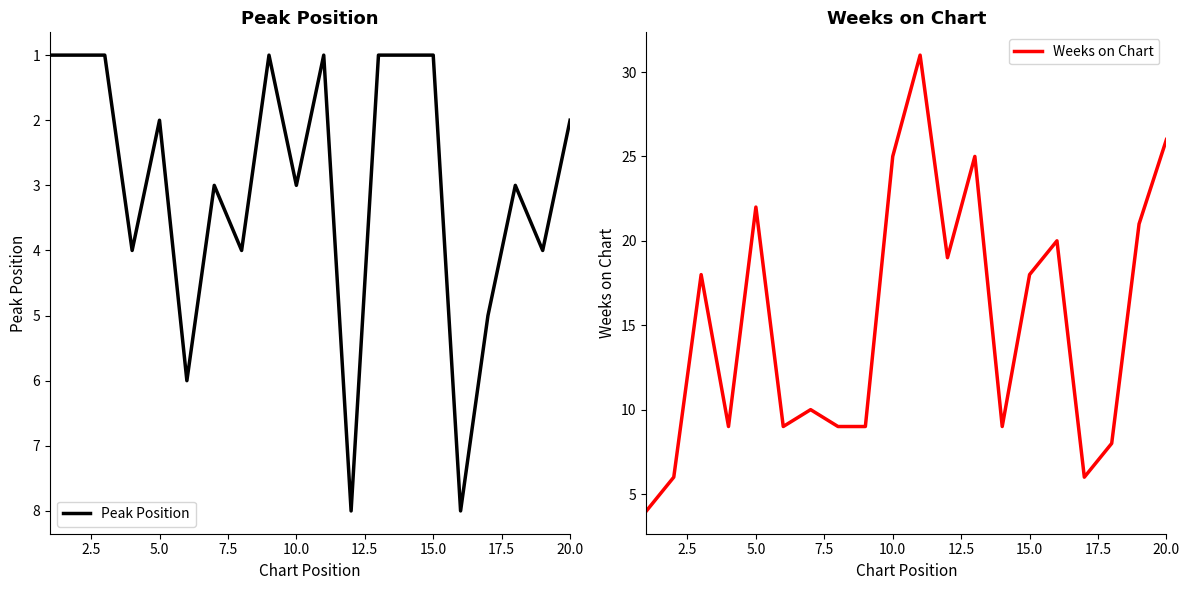

Reading left to right, transcribe all the data shown in this chart.

Peak Position: 1	1	1	4	2	6	3	4	1	3	1	8	1	1	1	8	5	3	4	2
Weeks on Chart: 4	6	18	9	22	9	10	9	9	25	31	19	25	9	18	20	6	8	21	26